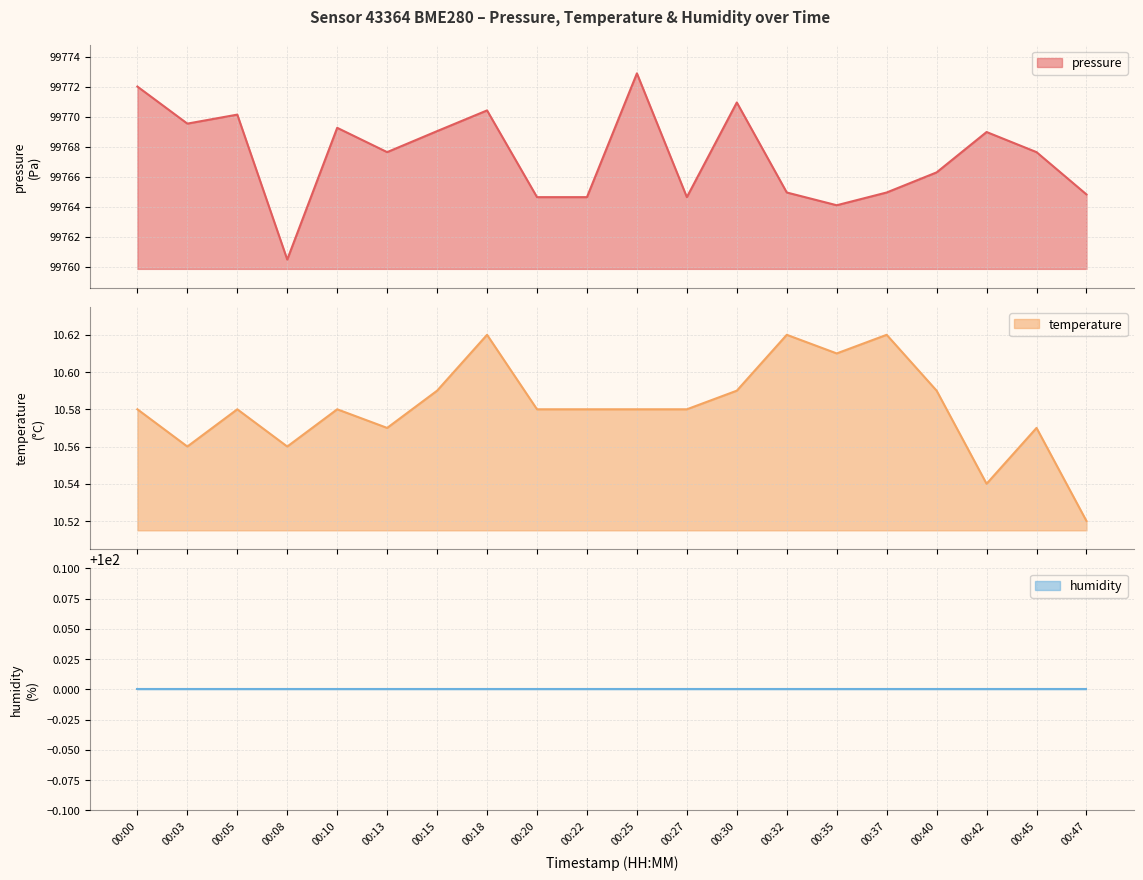

The pressure series shows 99769.0 at 00:15. True or false?

True